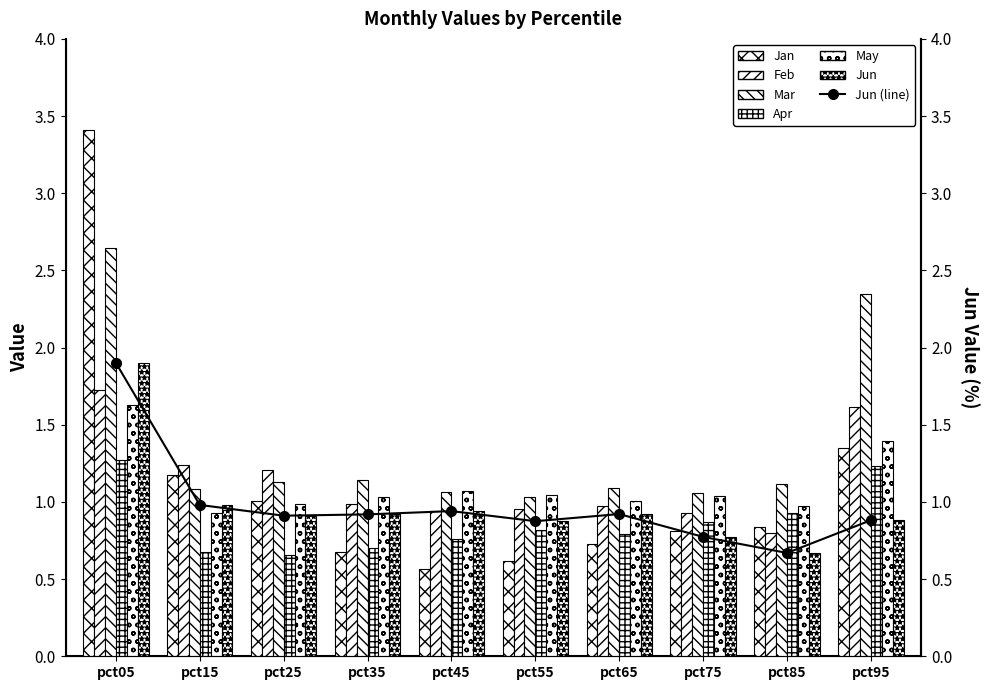

Reading left to right, transcribe all the data shown in this chart.

Jan: 3.4	1.2	1.0	0.7	0.6	0.6	0.7	0.8	0.8	1.3
Feb: 1.7	1.2	1.2	1.0	0.9	1.0	1.0	0.9	0.8	1.6
Mar: 2.6	1.1	1.1	1.1	1.1	1.0	1.1	1.1	1.1	2.3
Apr: 1.3	0.7	0.7	0.7	0.8	0.8	0.8	0.9	0.9	1.2
May: 1.6	0.9	1.0	1.0	1.1	1.0	1.0	1.0	1.0	1.4
Jun: 1.9	1.0	0.9	0.9	0.9	0.9	0.9	0.8	0.7	0.9